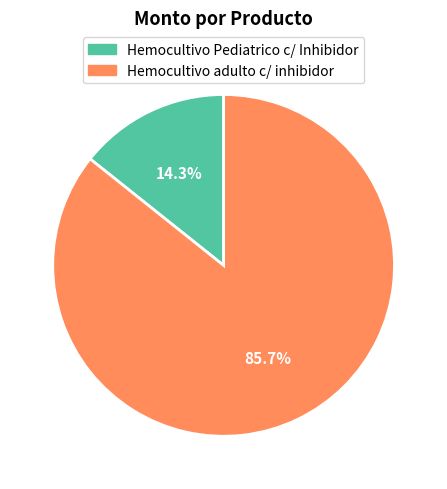

To the nearest percent, what is the combined percentage of Hemocultivo Pediatrico c/ Inhibidor and Hemocultivo adulto c/ inhibidor?

100%